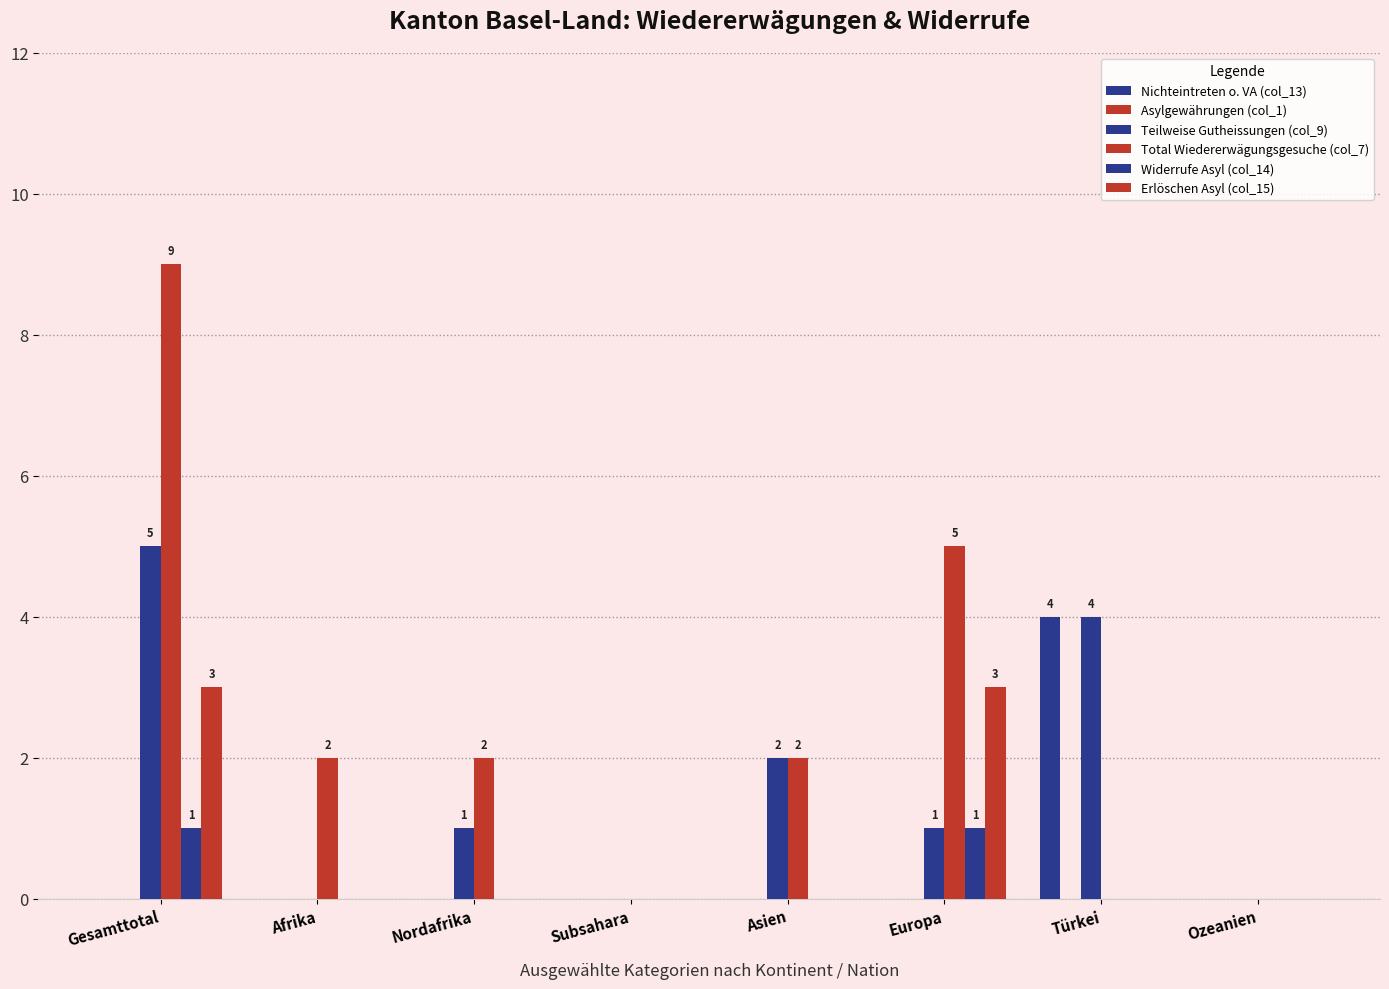

At how many categories does at least one series exceed 5?

1